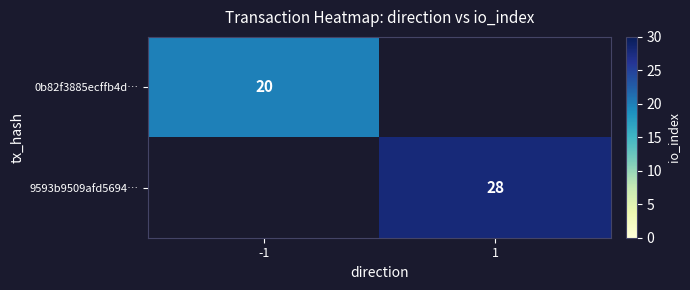

True or false: 0b82f3885ecffb4d… has a value of 35.4 at -1.

False